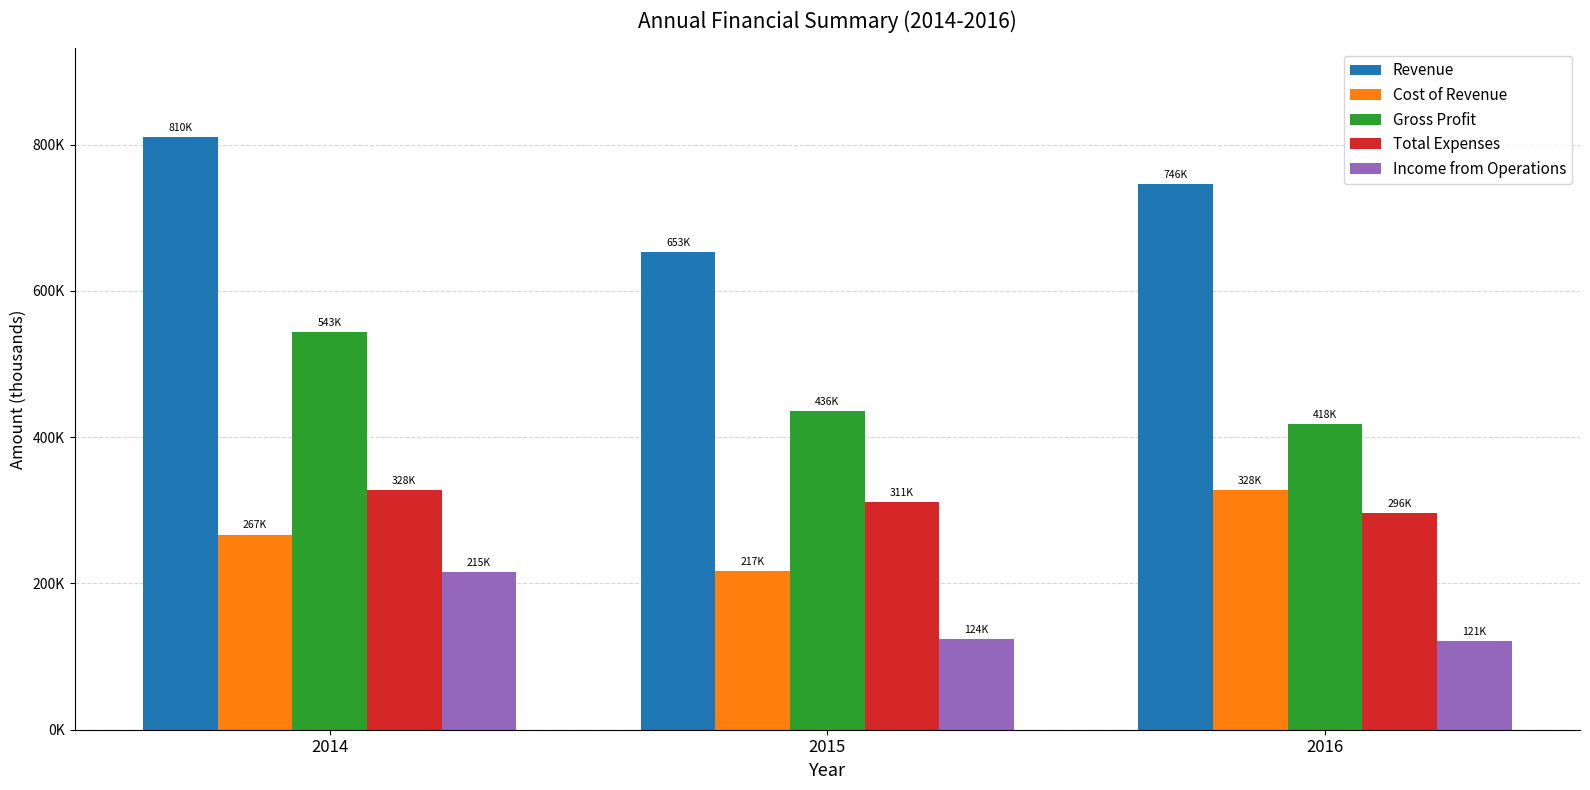

Does the chart contain any negative values?

No